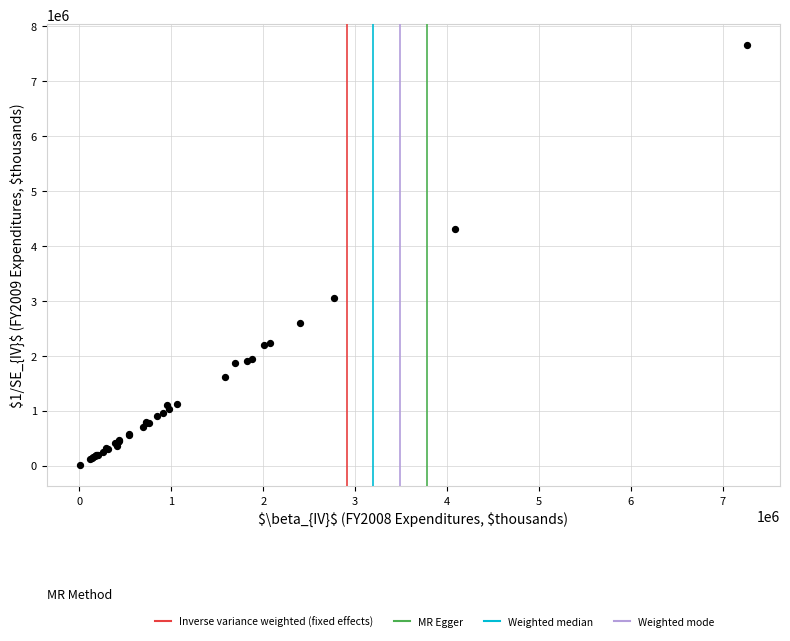

What Y value in the scatter plot is closest to 3830319?

4303252